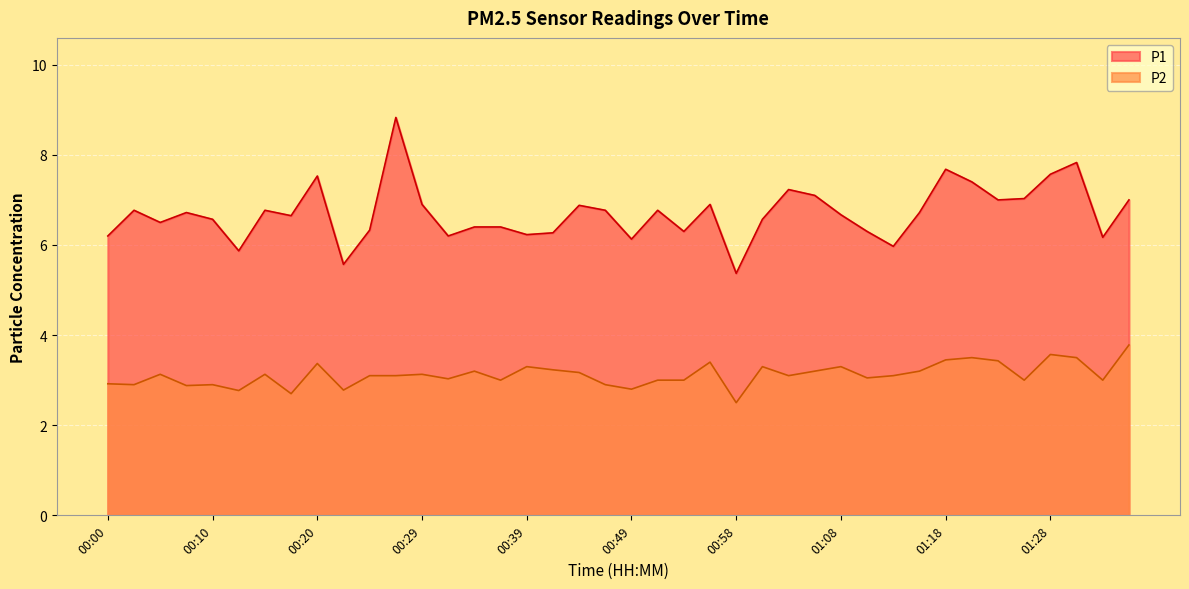

How many lines are shown in the chart?

2